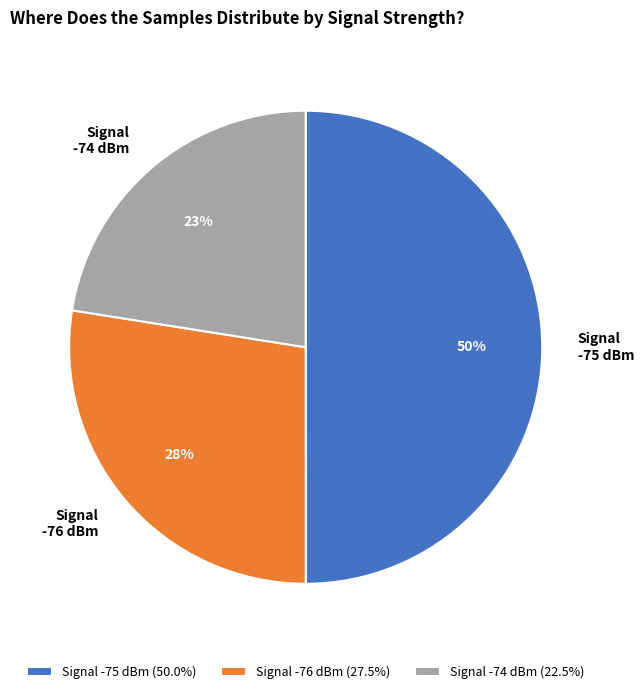

Is Signal -76 dBm the majority of the pie?

No